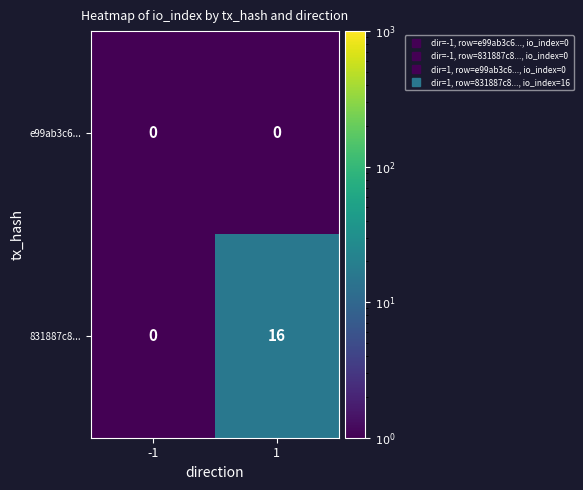

What is the maximum value shown in the chart?

16